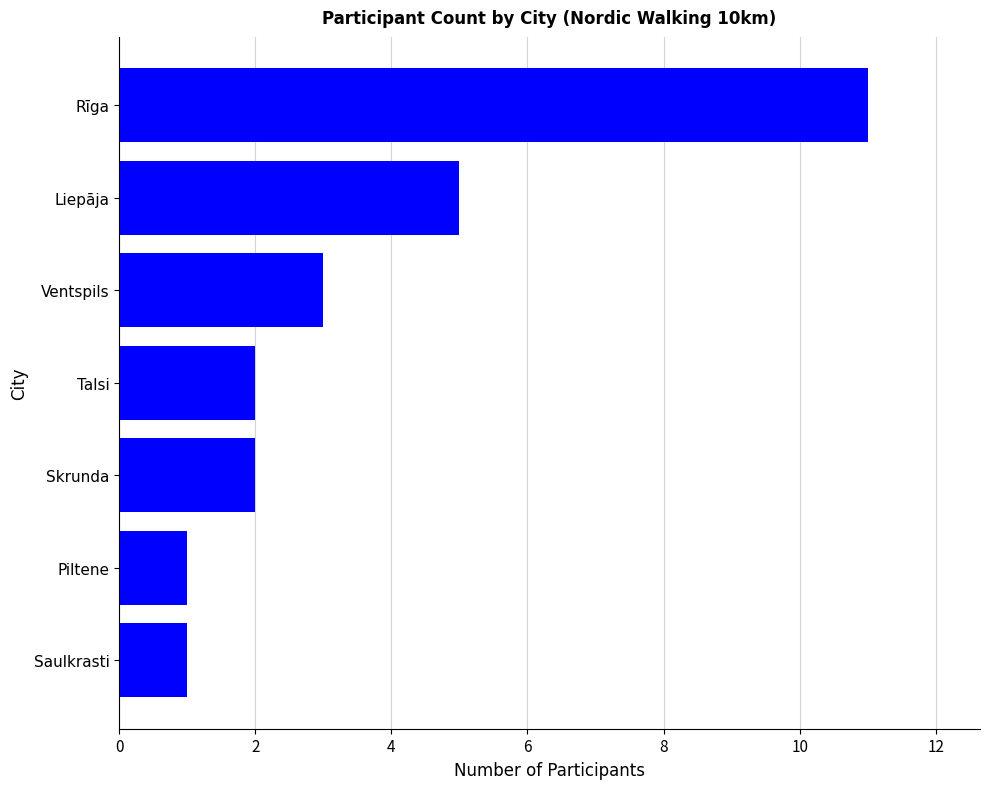

What is the average value?

4